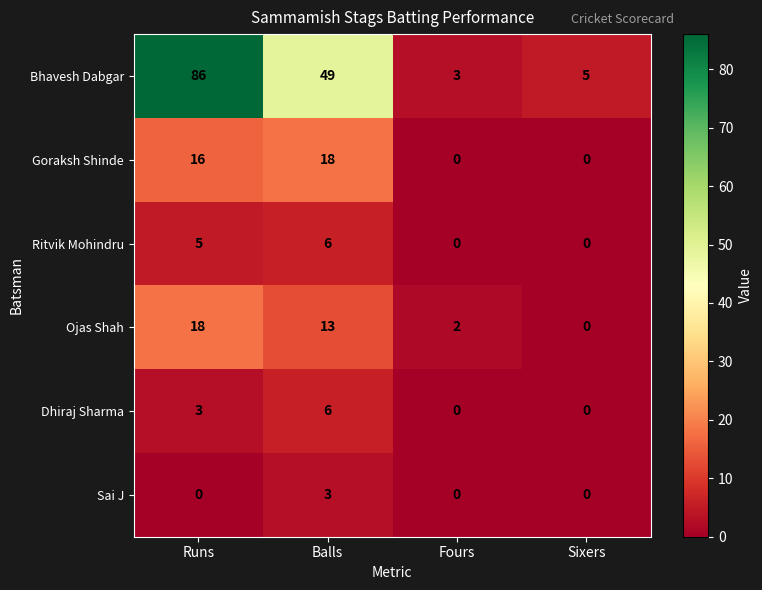

What is the sum of all Ritvik Mohindru values?

11